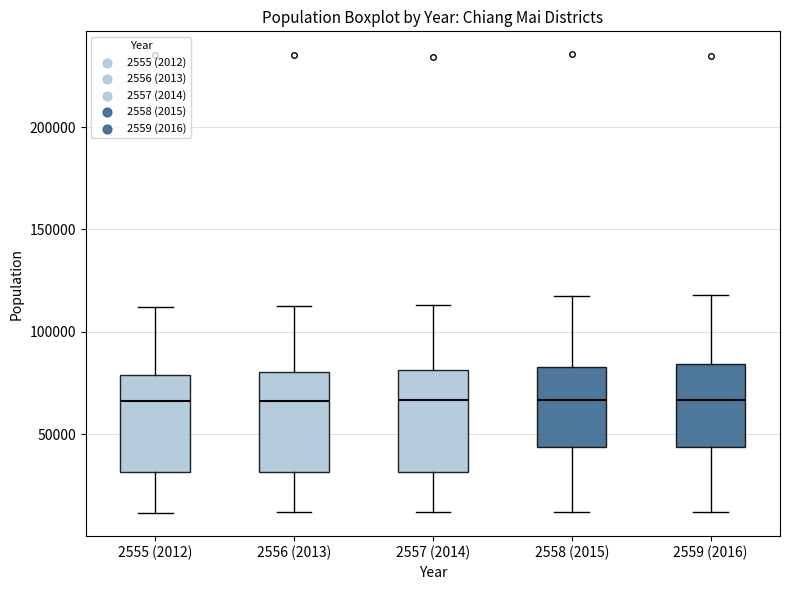

Where does the median line of the box for 2558 (2015) sit on the y-axis? The values are not printed on the chart, so give them approximately, as read against the axis.

65000